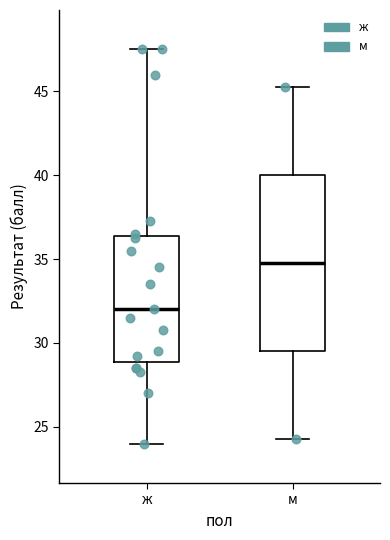

Reading left to right, read every box against the y-axis: the position of its median line, the range the box covers, and the ends of its whiskers. The values are not printed on the chart, so give them approximately, as read against the axis.

ж: median 32.0, box 29.0 to 36.5, whiskers 24.0 to 47.5
м: median 35.0, box 29.5 to 40.0, whiskers 24.5 to 45.5